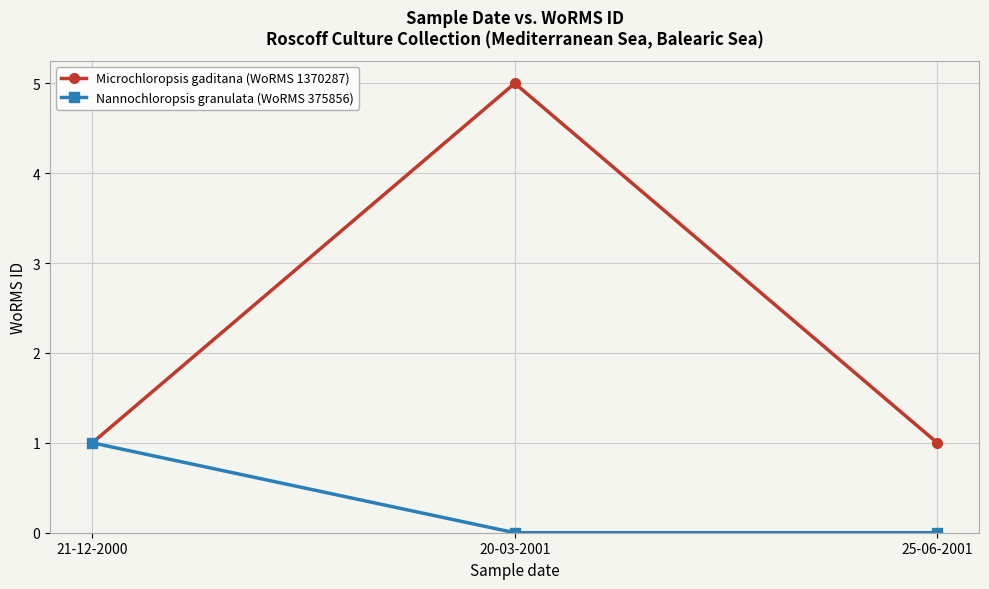

The value of Nannochloropsis granulata (WoRMS 375856) at 20-03-2001 is 0. True or false?

True